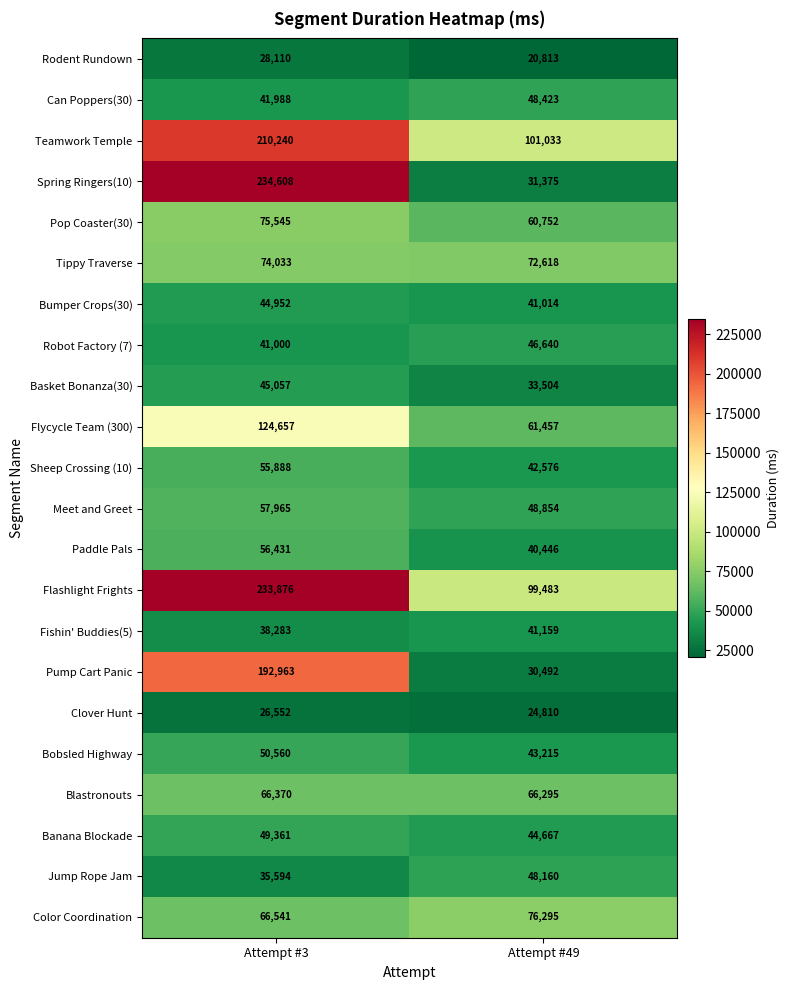

Where is Rodent Rundown nearest to the value 24461?

Attempt #49